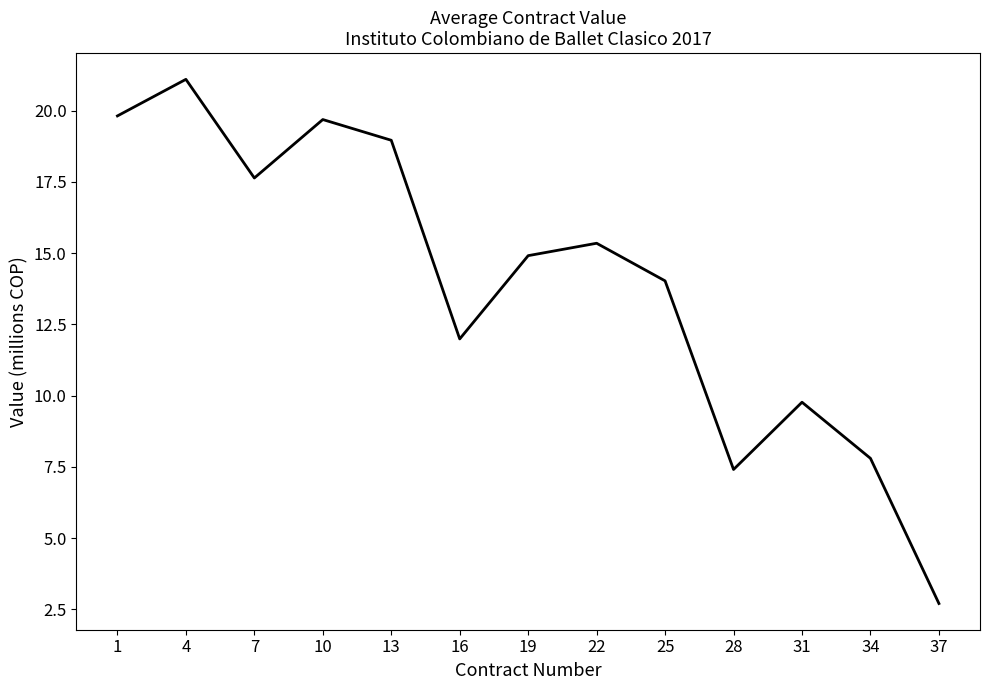

Reading left to right, what are all the values shown in this chart?

19.8	21.1	17.6	19.7	19.0	12.0	14.9	15.3	14.0	7.4	9.8	7.8	2.7